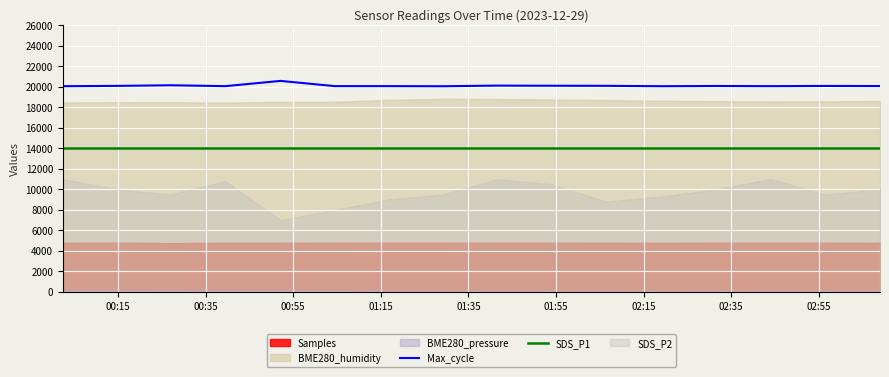

What is the lowest value of the Max_cycle series?

20051